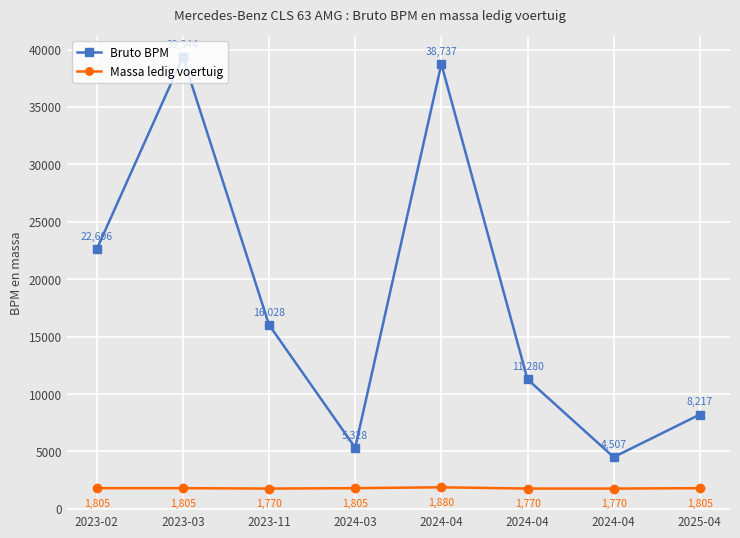

What is the value of the Massa ledig voertuig point at the 4th from the left?

1805